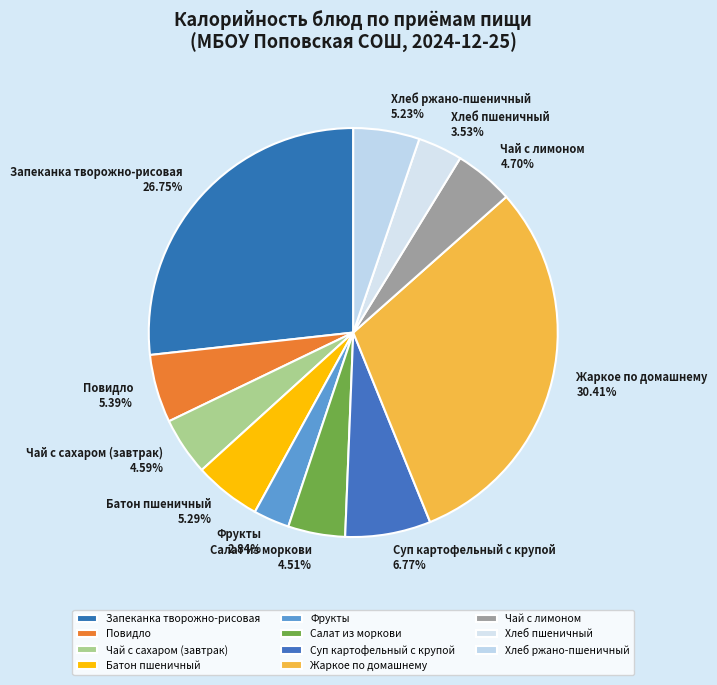

To the nearest percent, what is the difference between the largest and smallest slice percentages?

28%